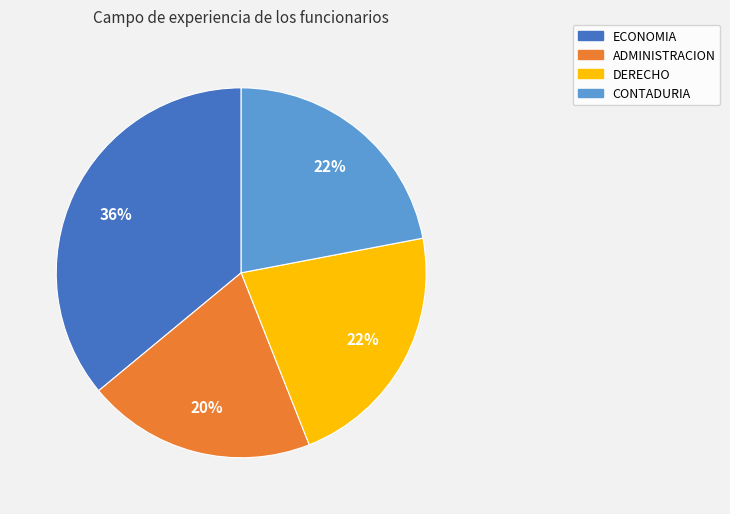

Combined, do CONTADURIA and ADMINISTRACION account for over 50%?

No